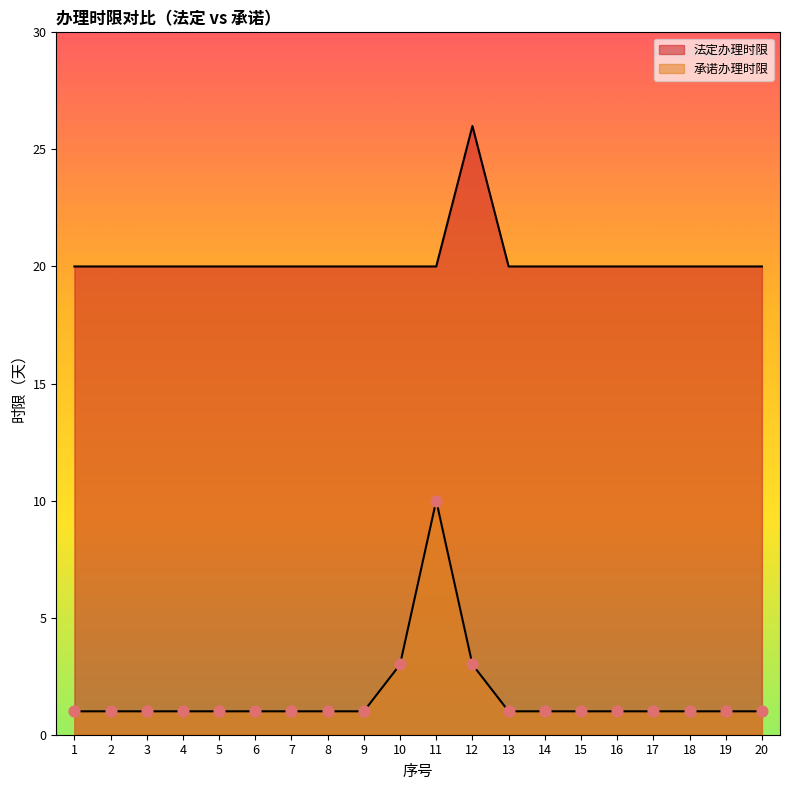

What is the total value across all series at 15?

21